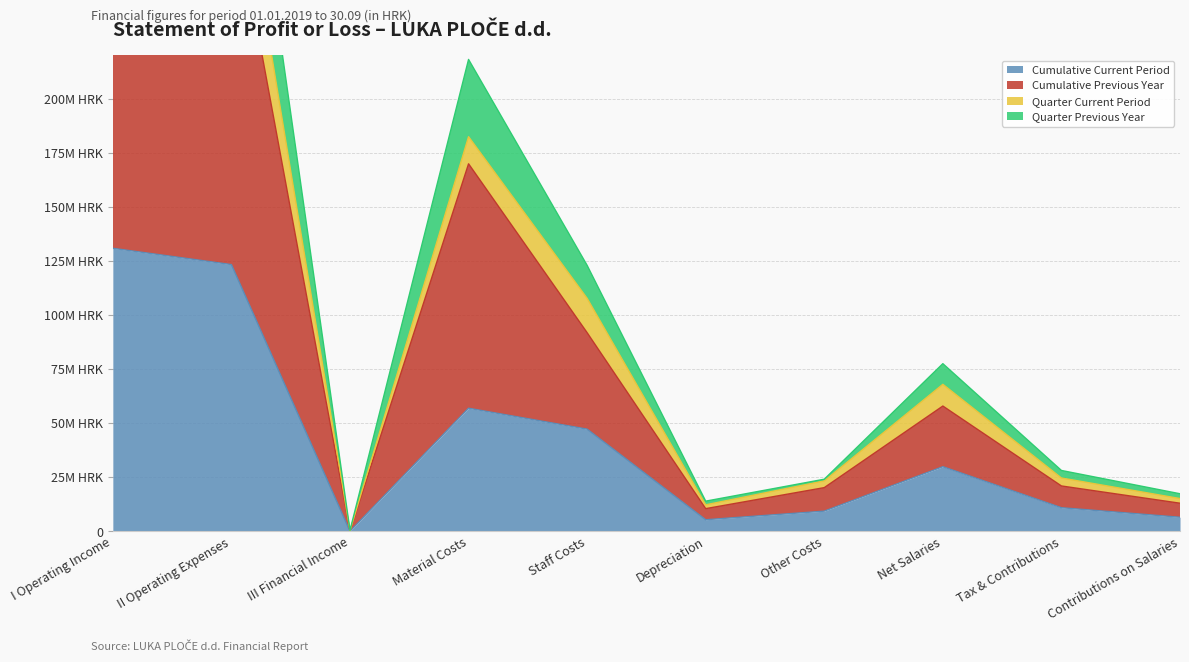

True or false: Quarter Previous Year and Cumulative Current Period intersect in this chart.

False